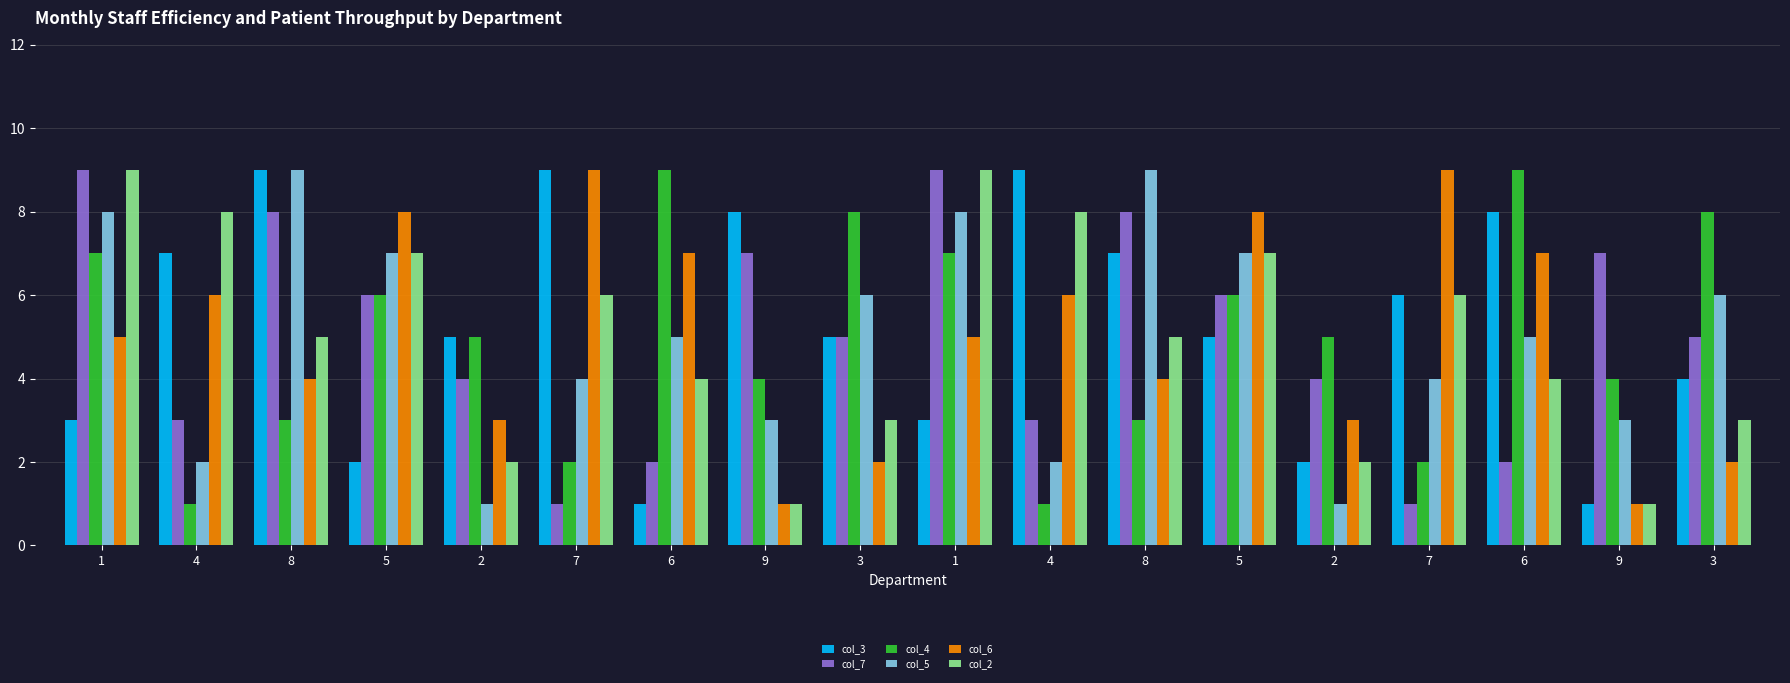

At 6, list the series in order from largest to smallest.

col_4, col_6, col_5, col_2, col_7, col_3